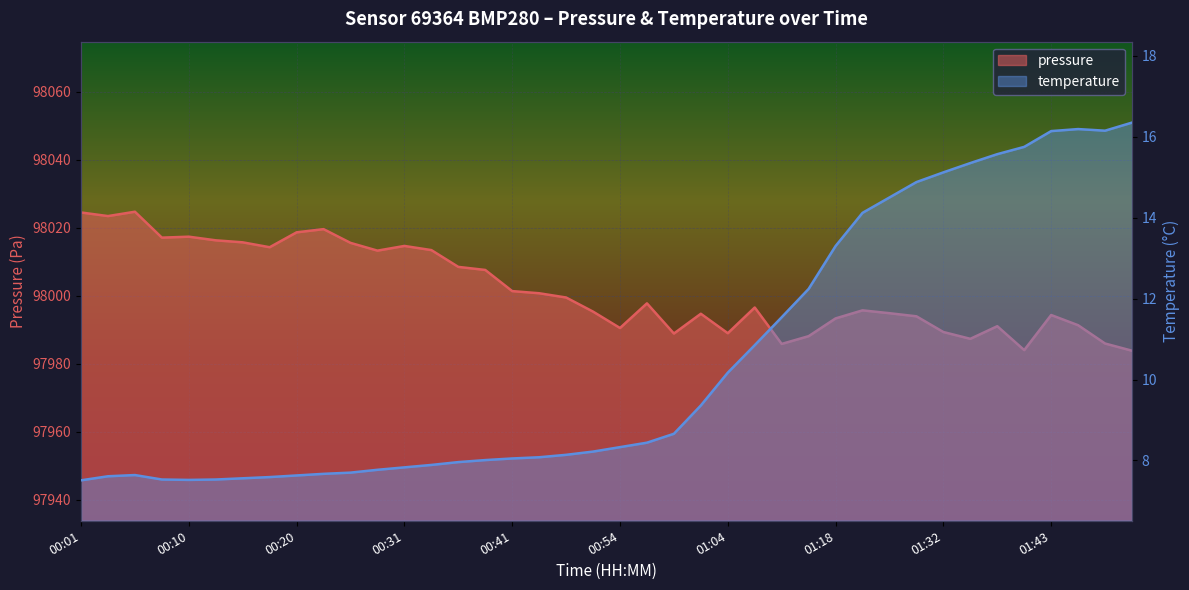

Between 01:37 and 01:50, which series saw the biggest shift?

pressure